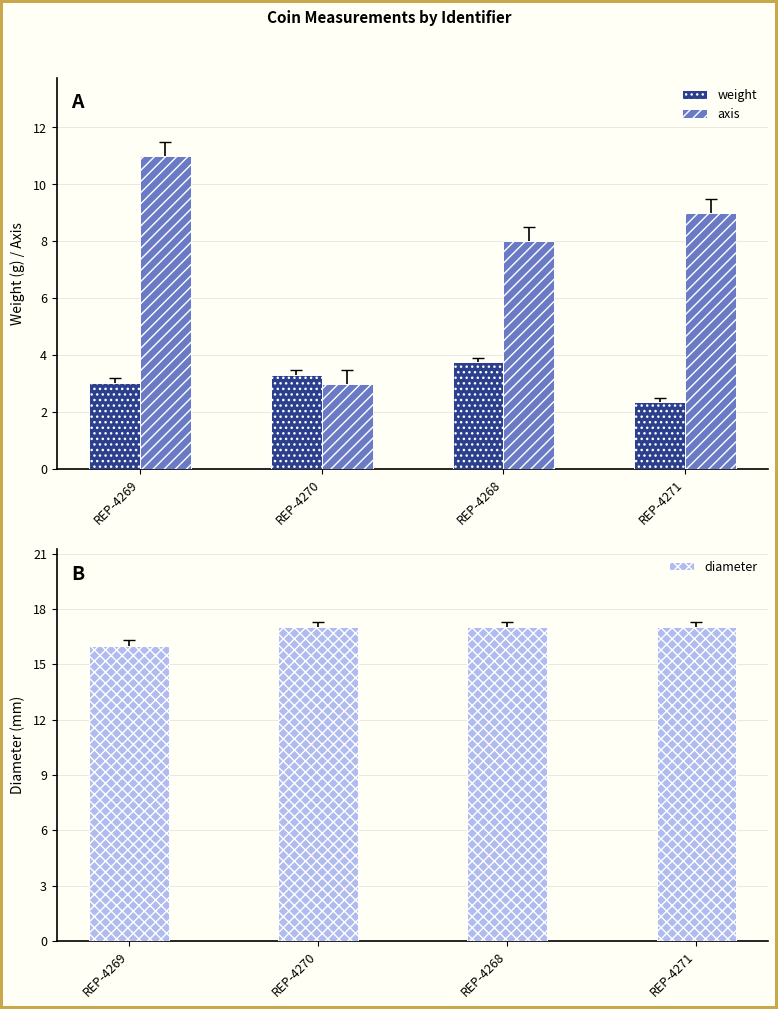

How many axis values are between 8 and 11?

3